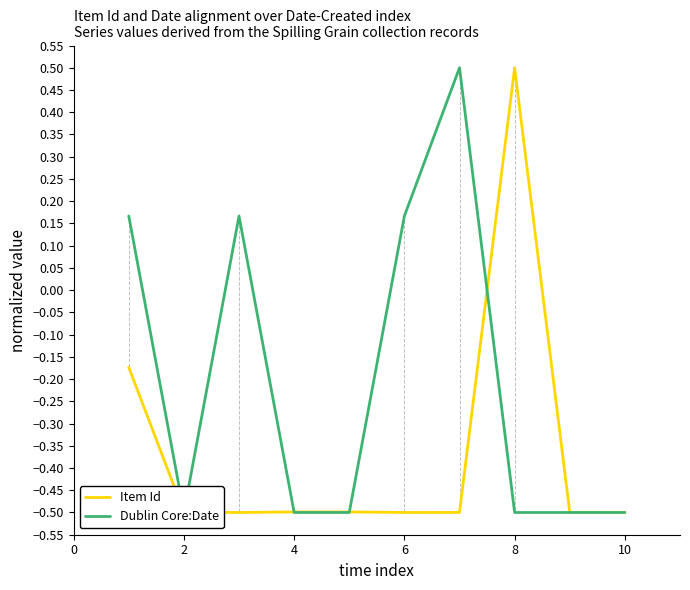

The value of Item Id at 10 is -0.5. True or false?

True